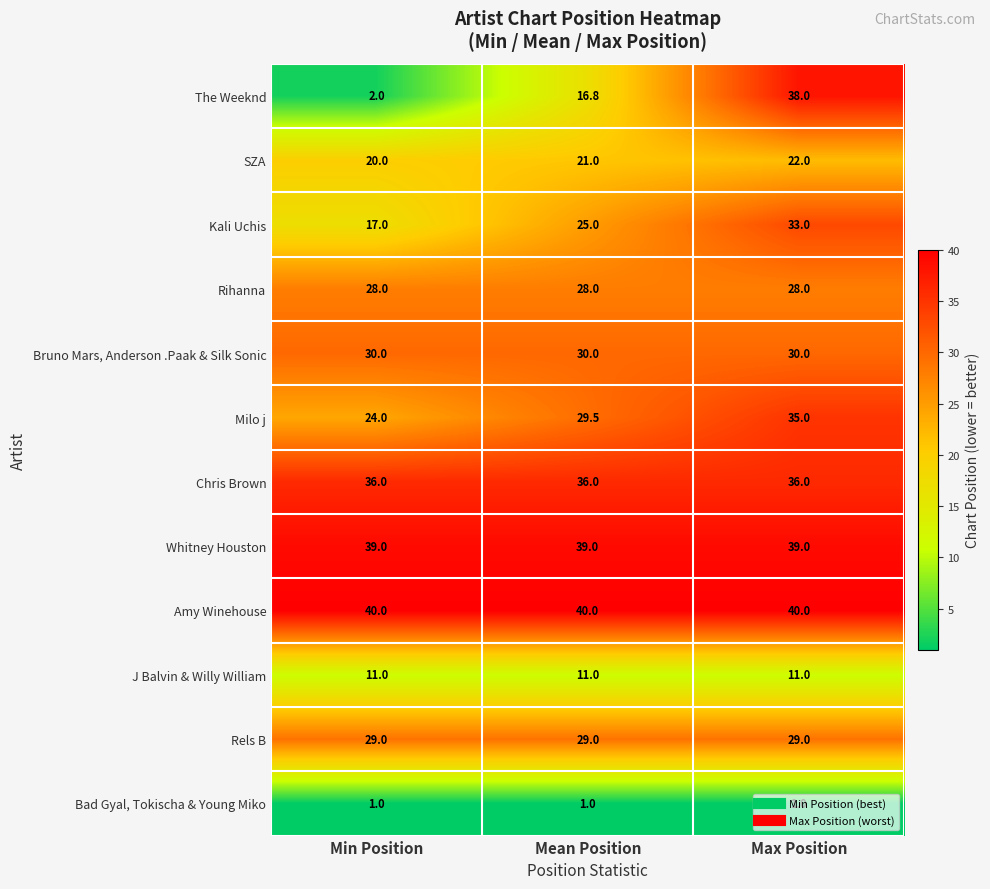

At Min Position, list the series in order from largest to smallest.

Amy Winehouse, Whitney Houston, Chris Brown, Bruno Mars, Anderson .Paak & Silk Sonic, Rels B, Rihanna, Milo j, SZA, Kali Uchis, J Balvin & Willy William, The Weeknd, Bad Gyal, Tokischa & Young Miko